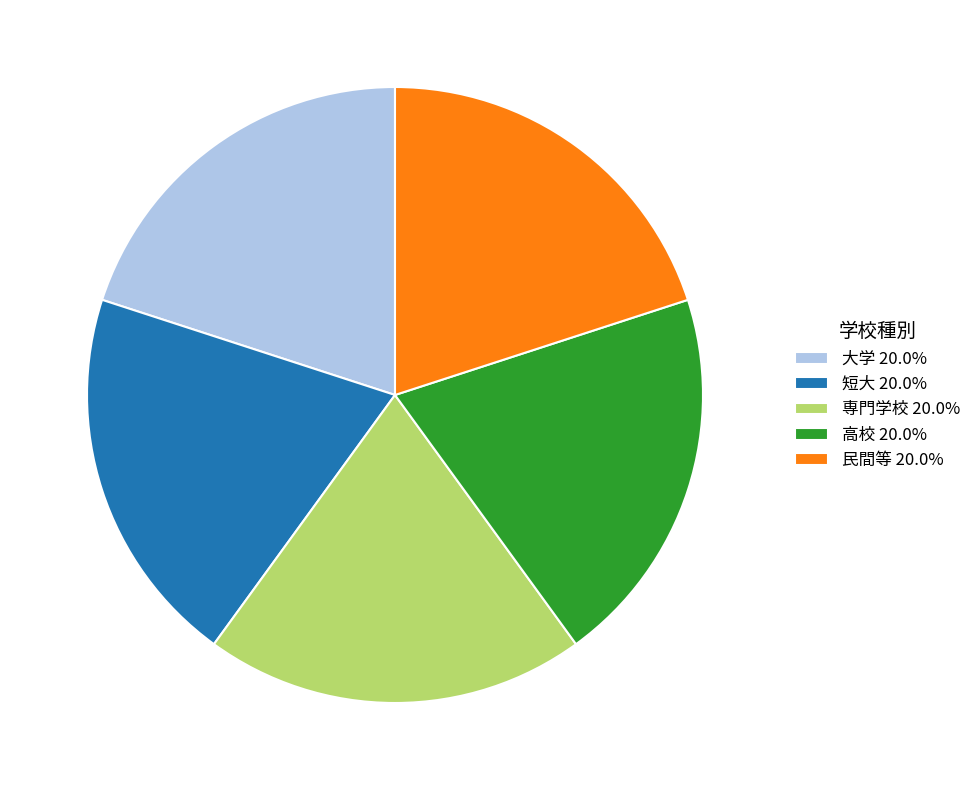

What is the ratio of the value at 大学 20.0% to the value at 民間等 20.0%?

1.0